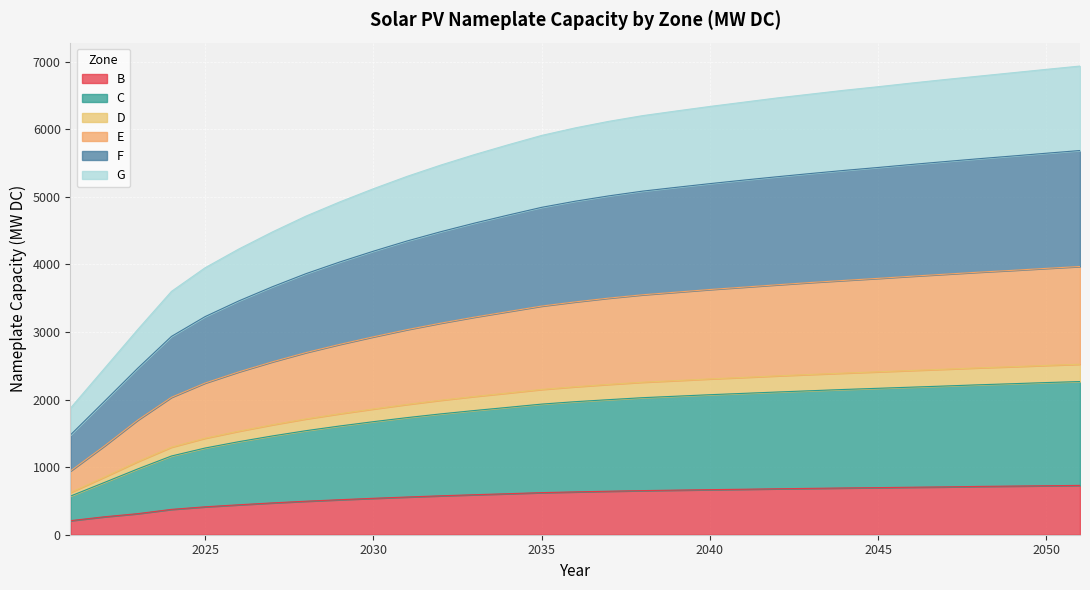

What is the lowest value of the B series?

208